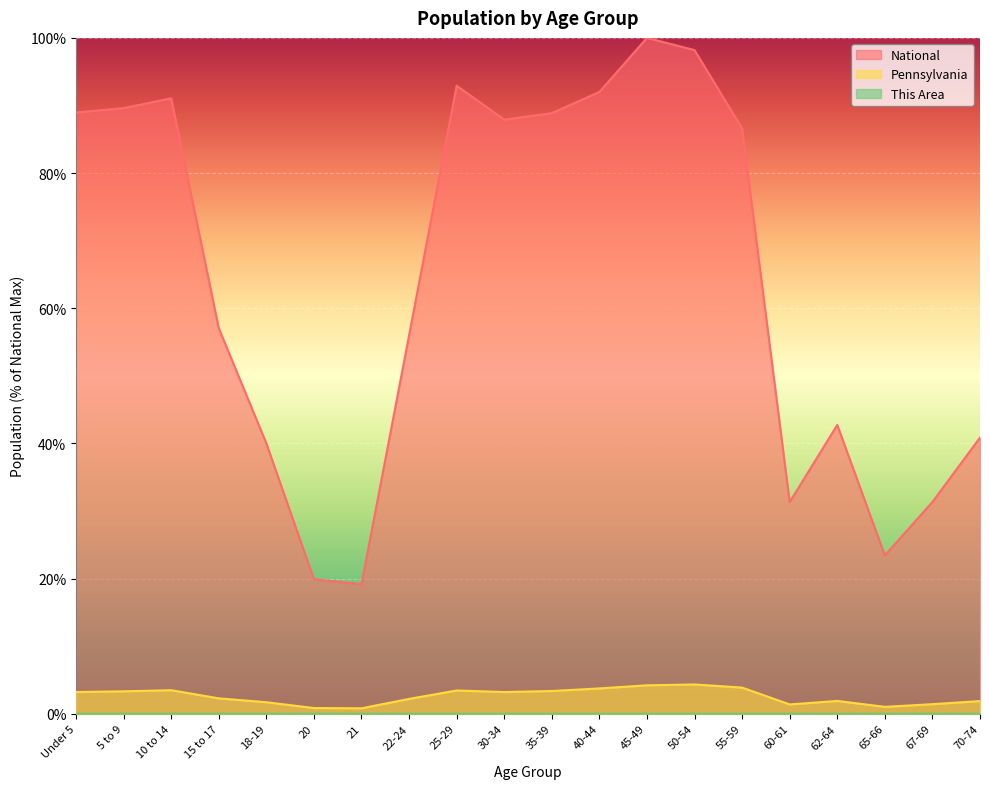

At 10 to 14, list the series in order from largest to smallest.

National, Pennsylvania, This Area